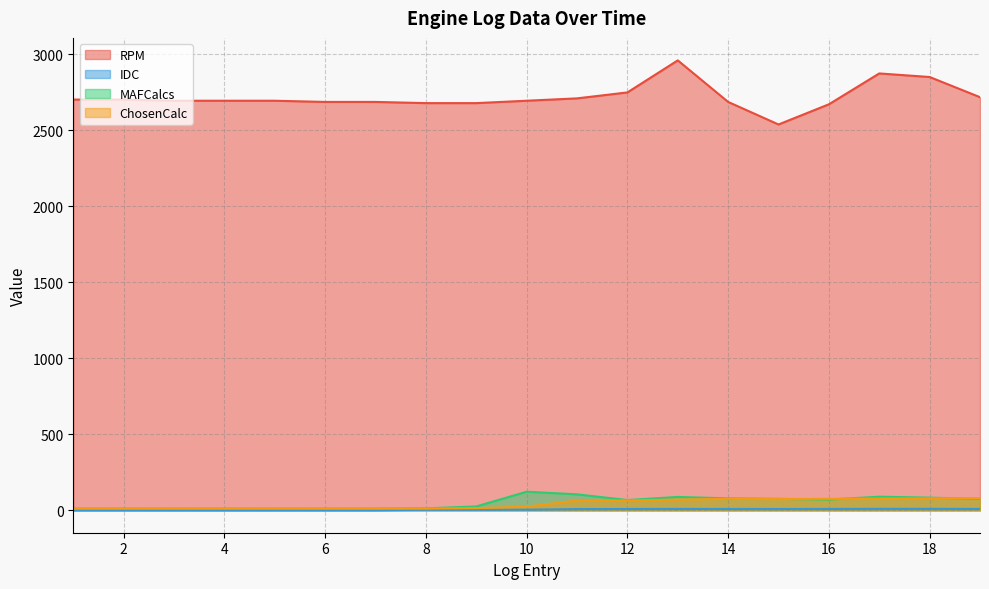

At which label does MAFCalcs reach its peak?

10